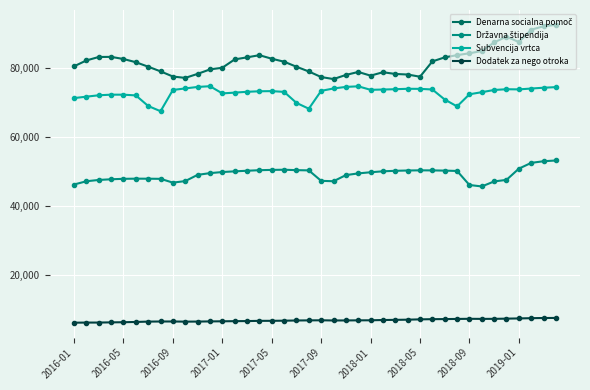

Count the number of data series in this chart.

4